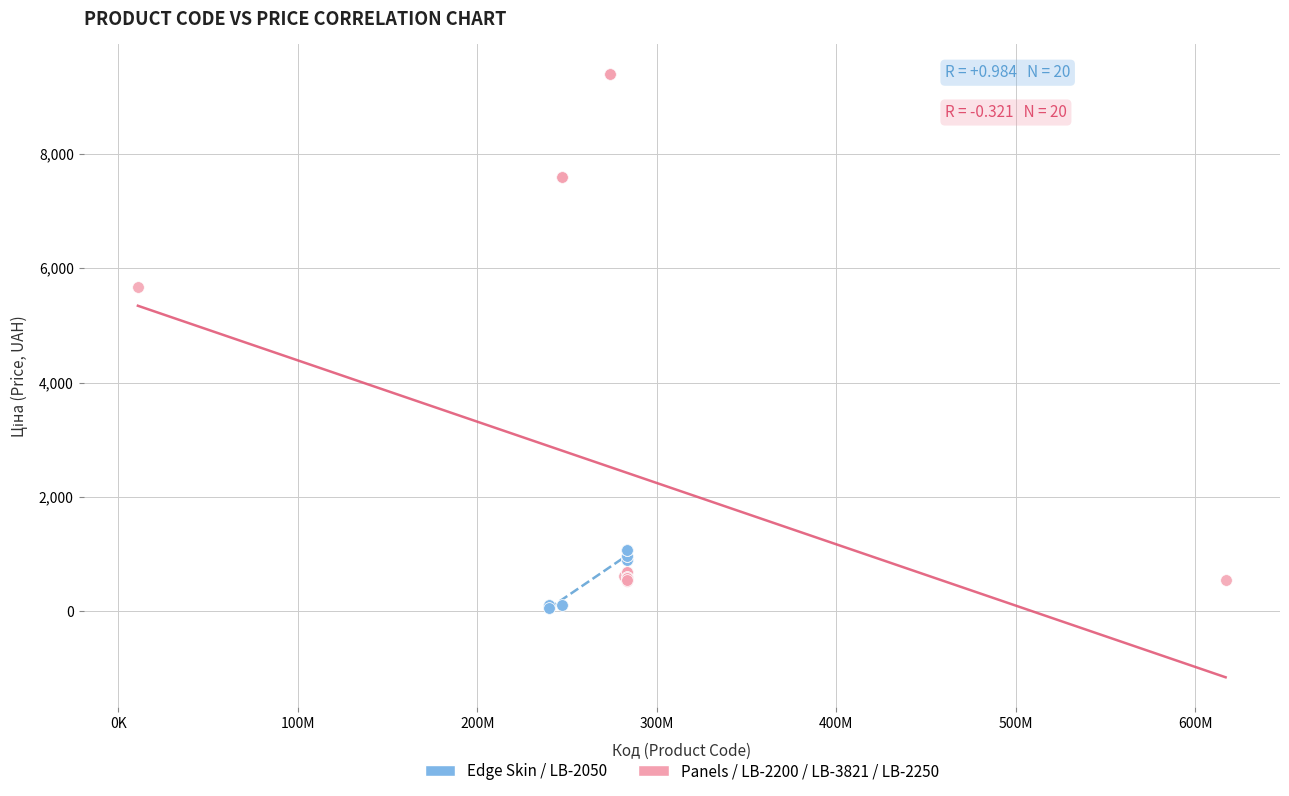

Which series contains the highest Y value?

Panels / LB-2200 / LB-3821 / LB-2250